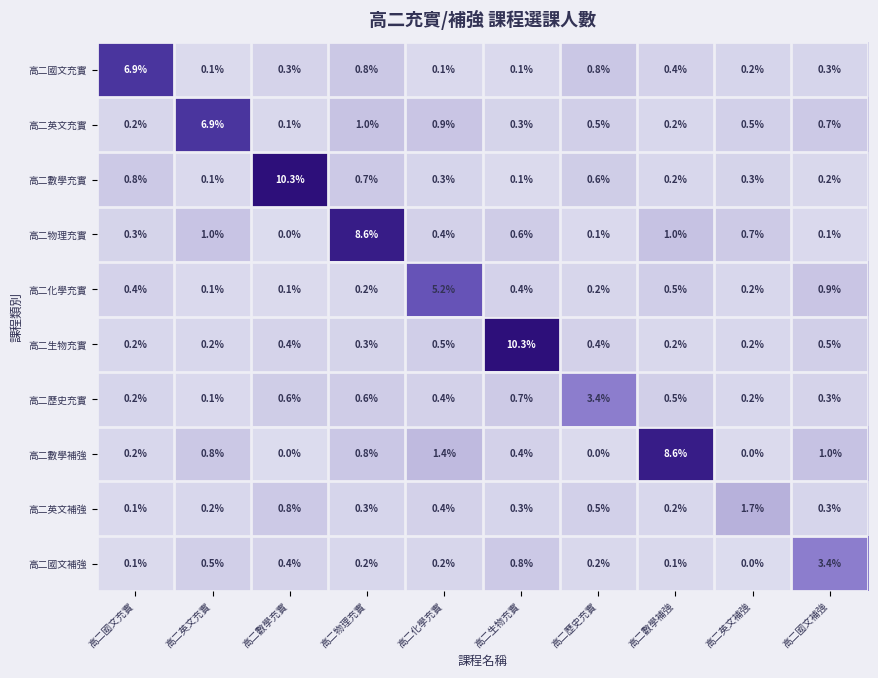

What is the difference between the second highest and second lowest values in the 高二數學充實 series?

0.7